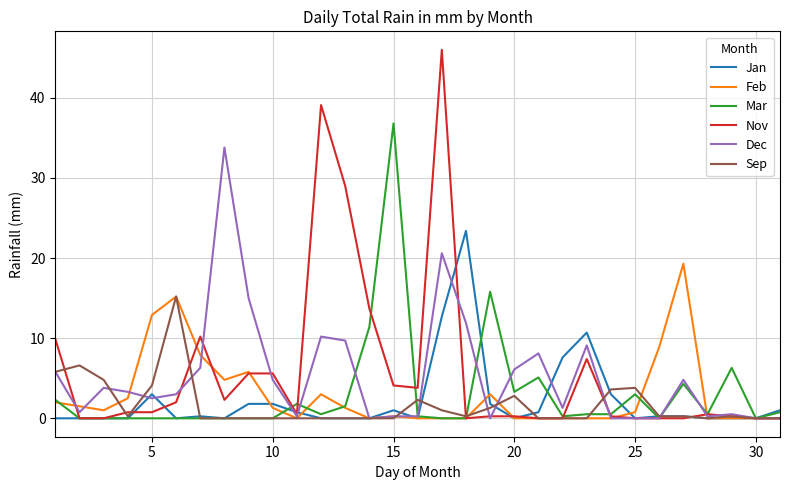

Which series has the widest spread of values?

Nov